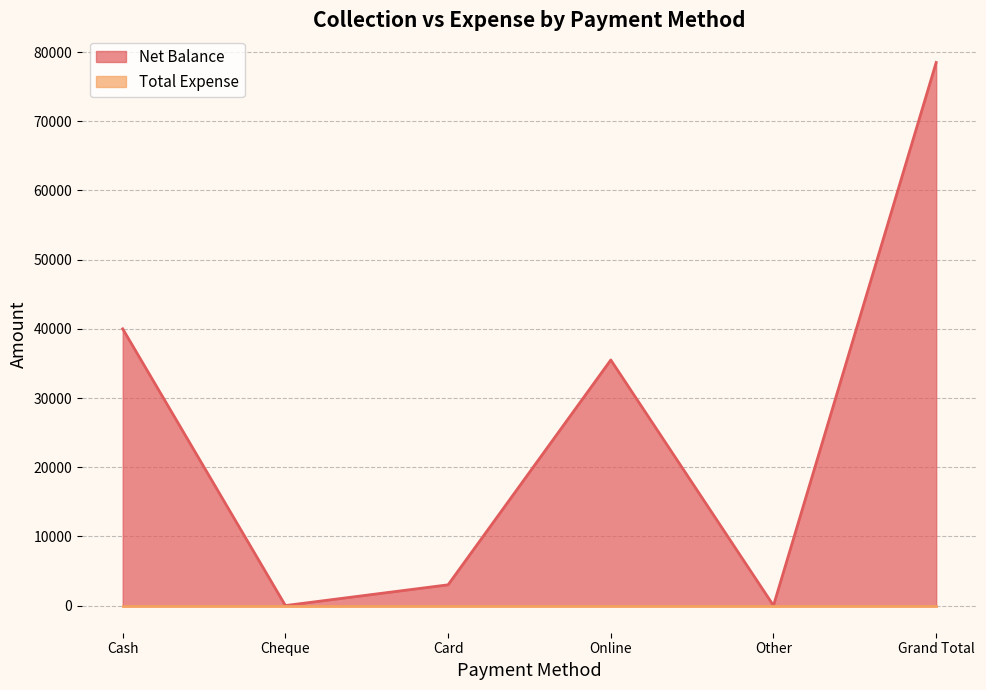

What is the ratio of the value at Grand Total to the value at Card?

26.2